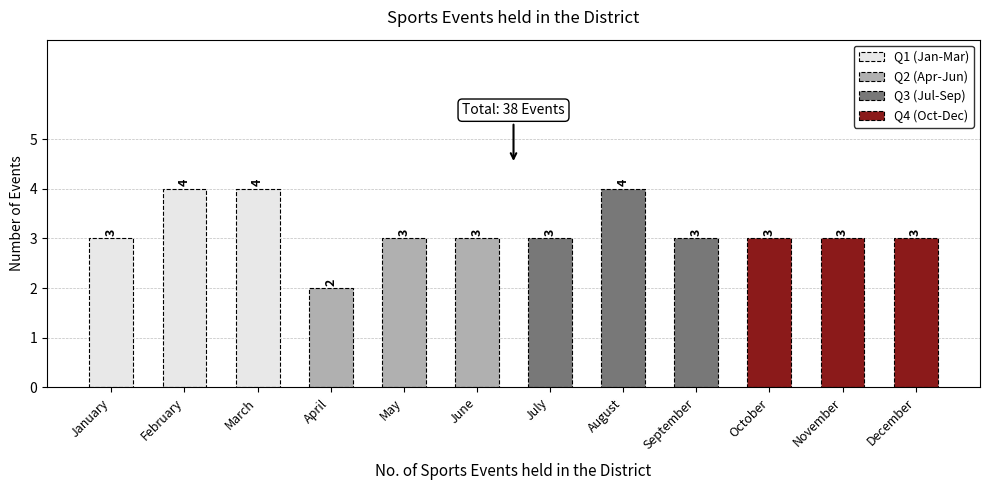

Count the values in the range 3 to 4.

11